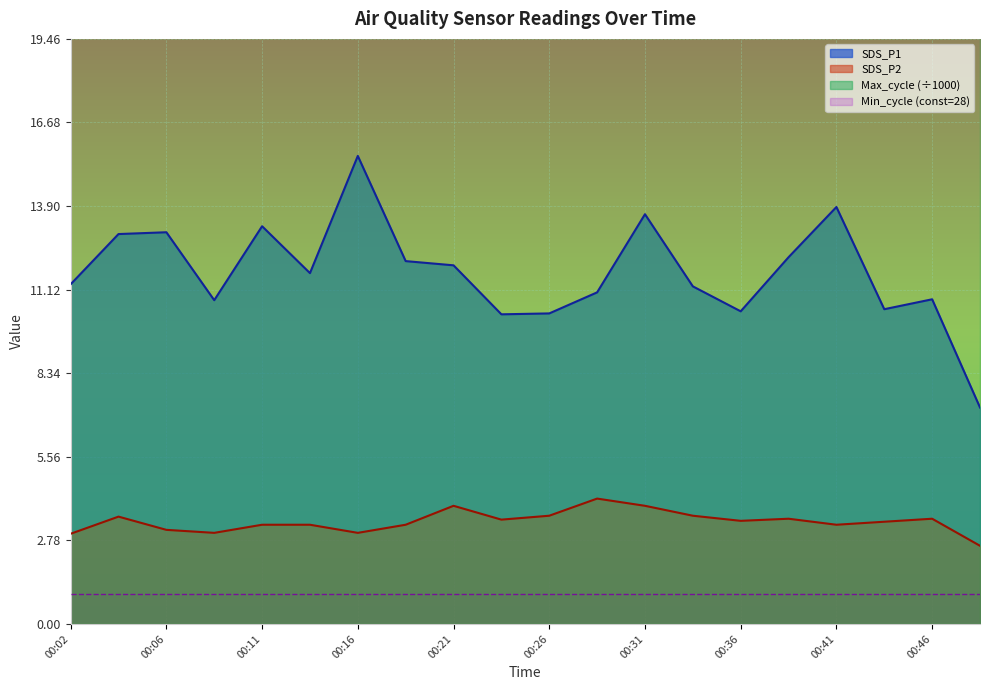

Rank the series at 00:46 from lowest to highest value.

SDS_P2, SDS_P1, Max_cycle